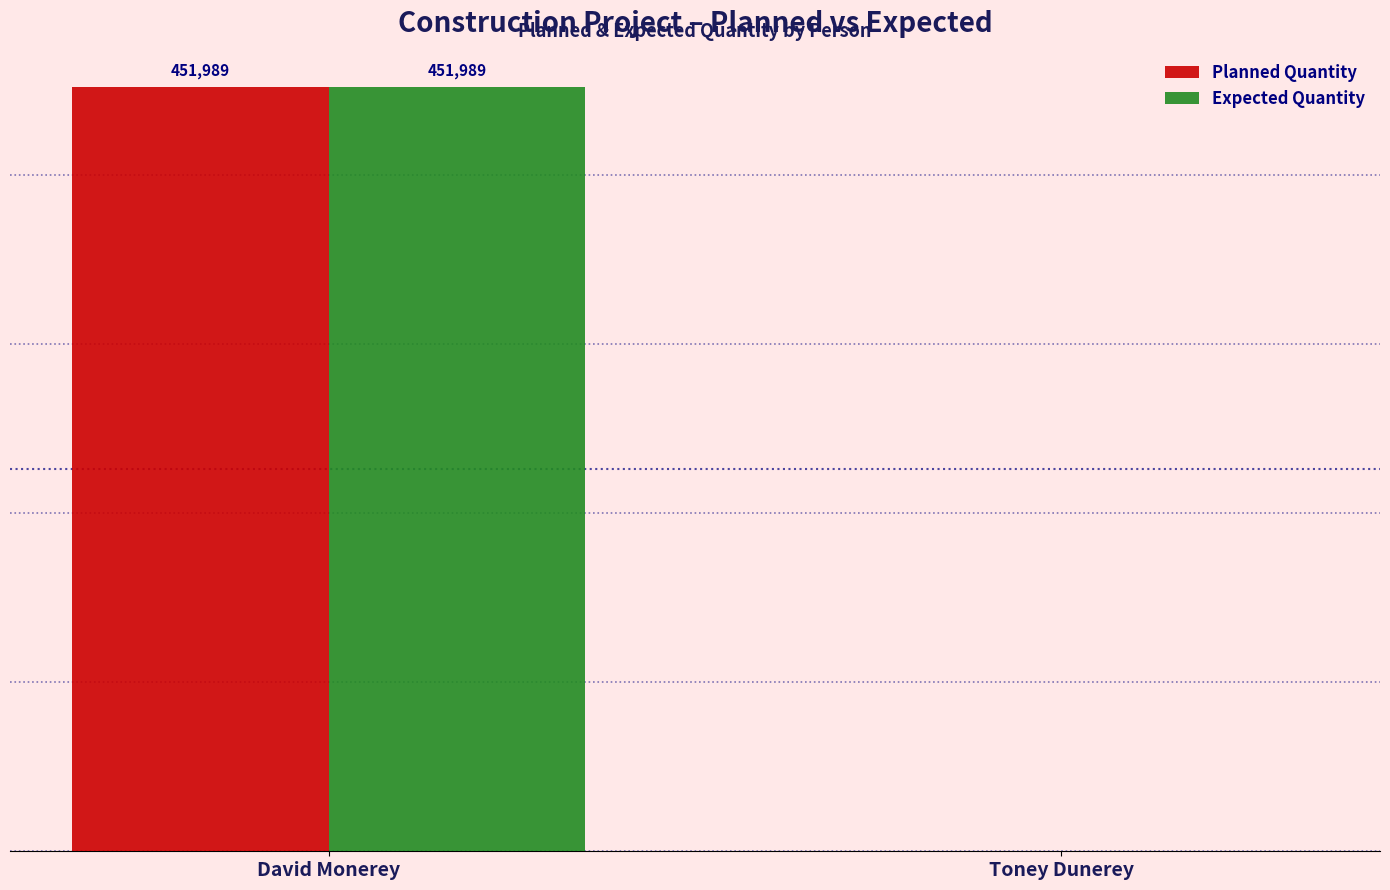

At which category is the sum across all series the highest?

David Monerey